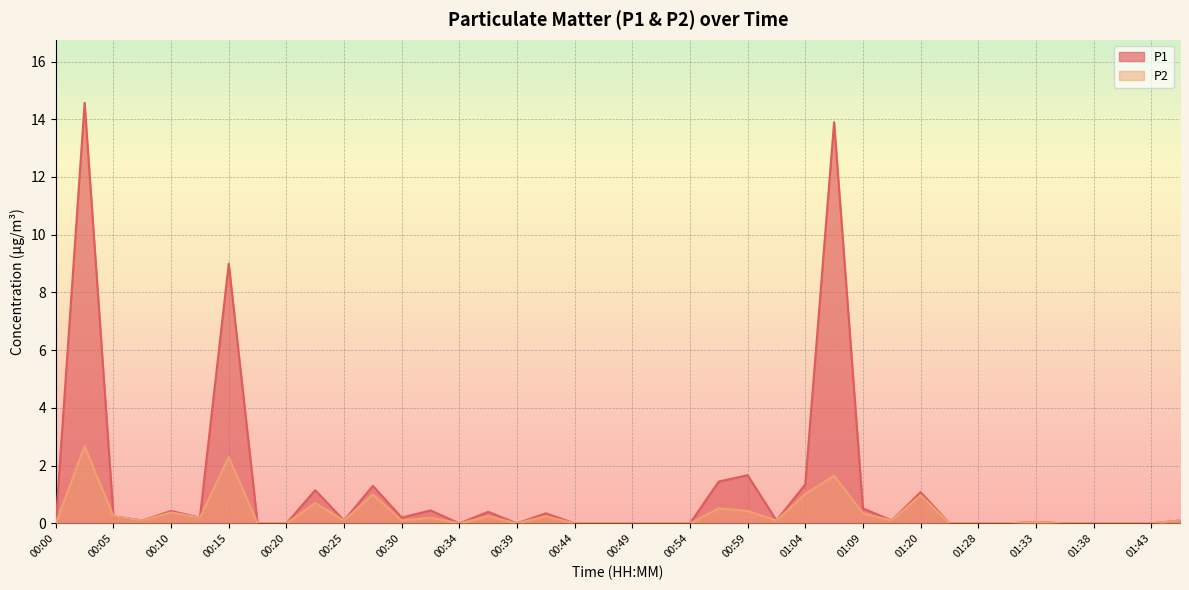

Where is the first local minimum for P2?

00:08